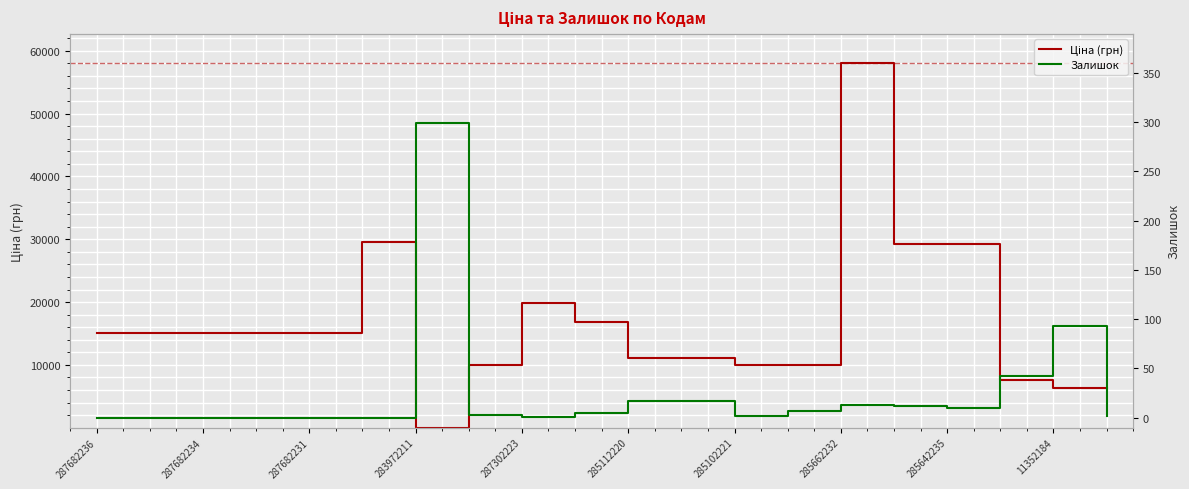

What is the approximate value of Залишок at 13?

7.0